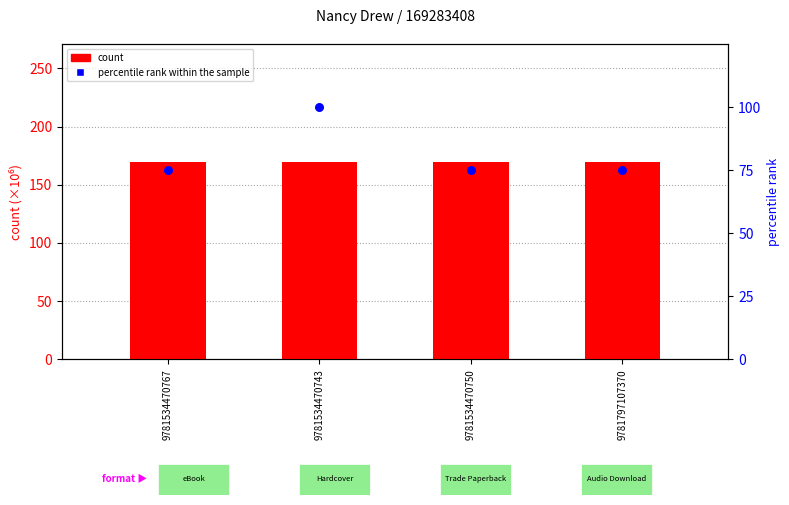

Is the value of percentile rank within the sample at 9781534470750 greater than the value of count at 9781797107370?

No